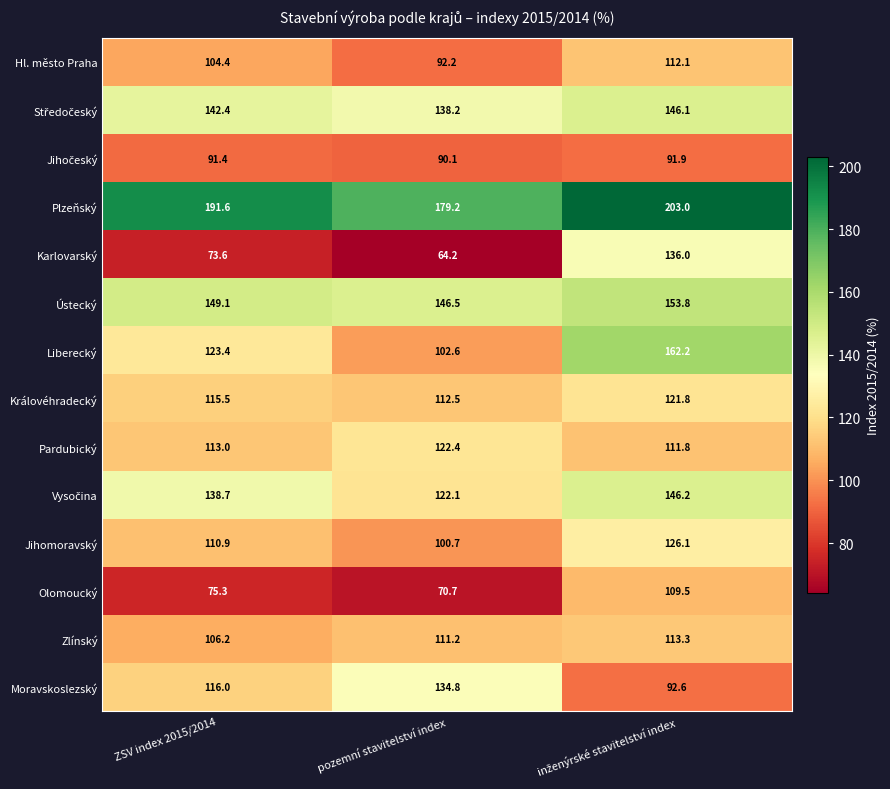

What is the sum of all Ústecký values?

449.4